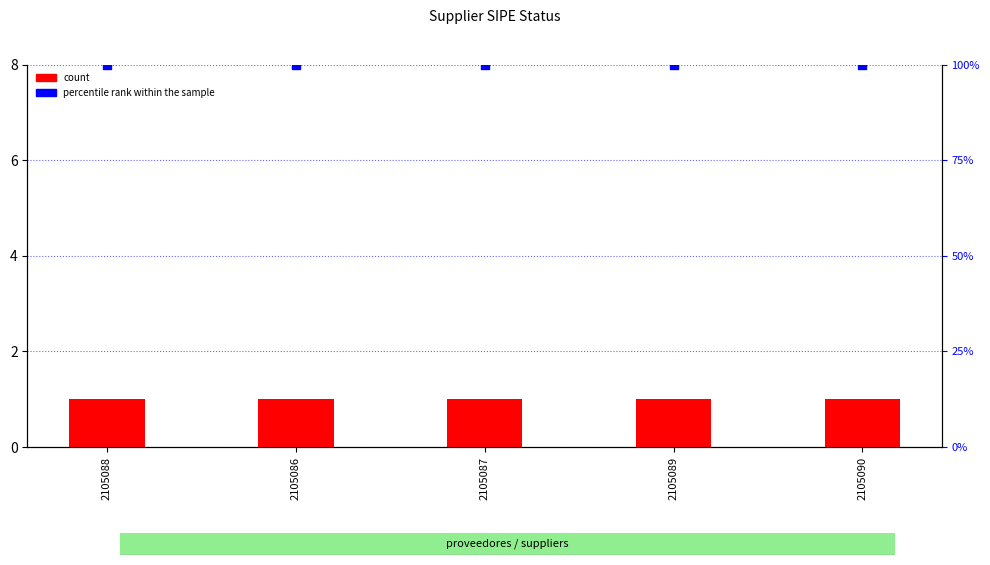

What is the total value across all series at 2105087?

101